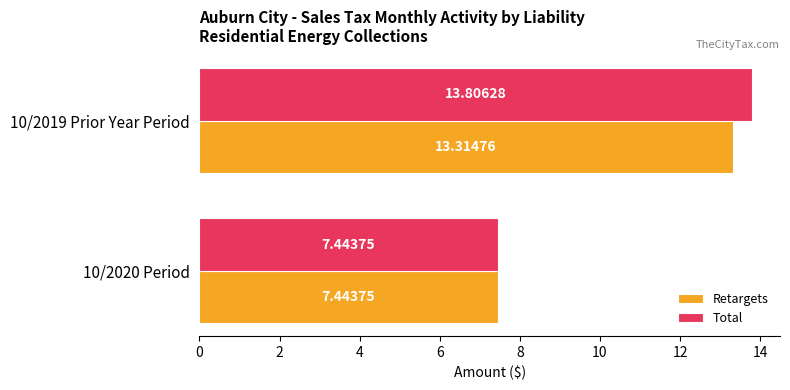

At how many categories does at least one series exceed 11?

1